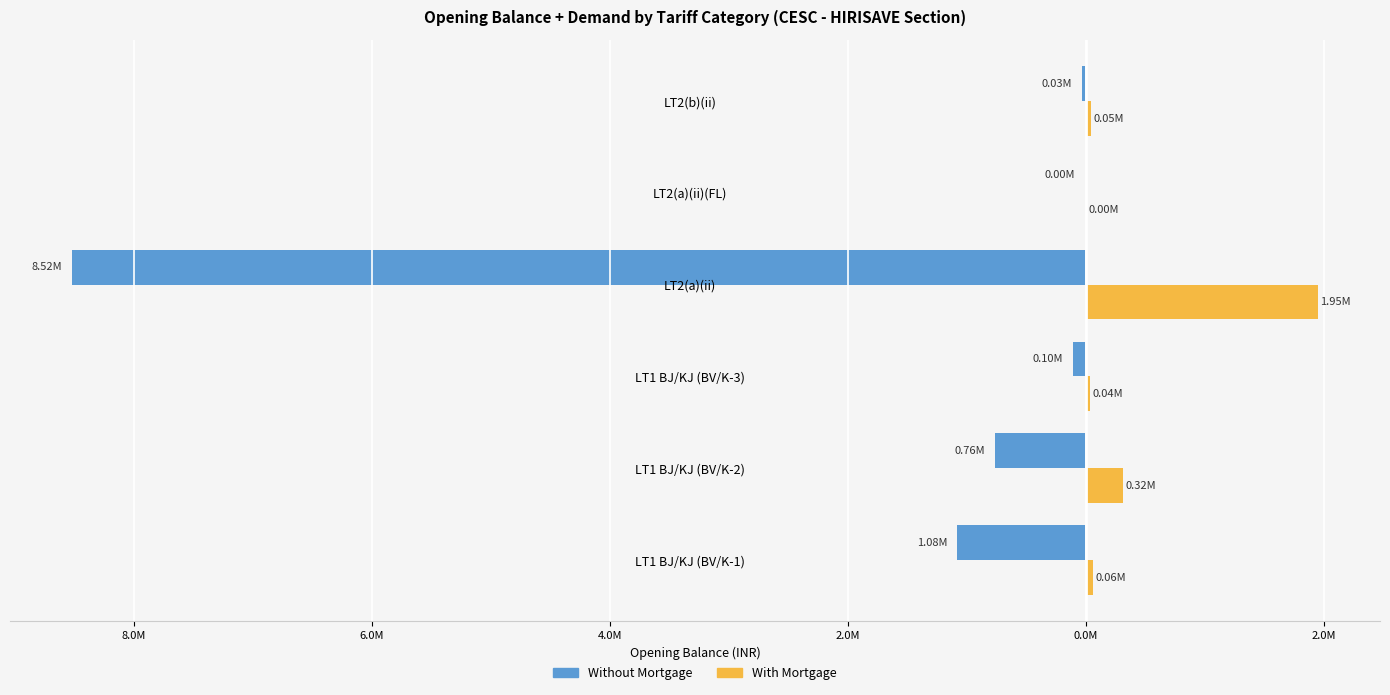

What are all the series names shown in the legend?

Without Mortgage, With Mortgage